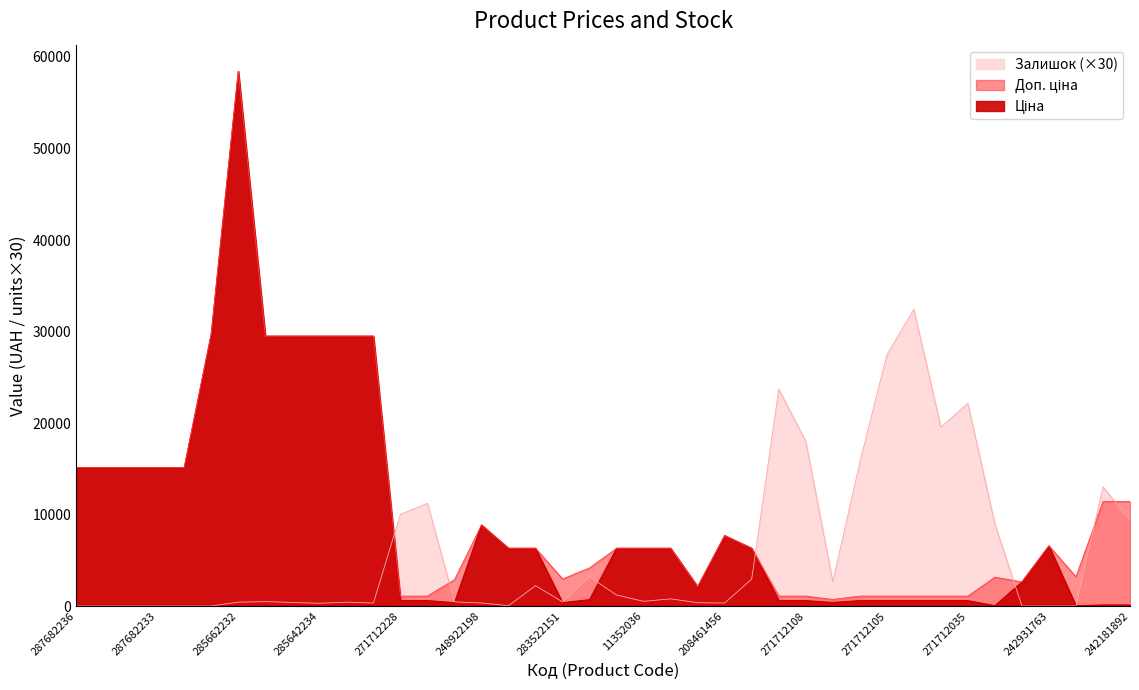

Where is the first local maximum for Залишок?

285642236